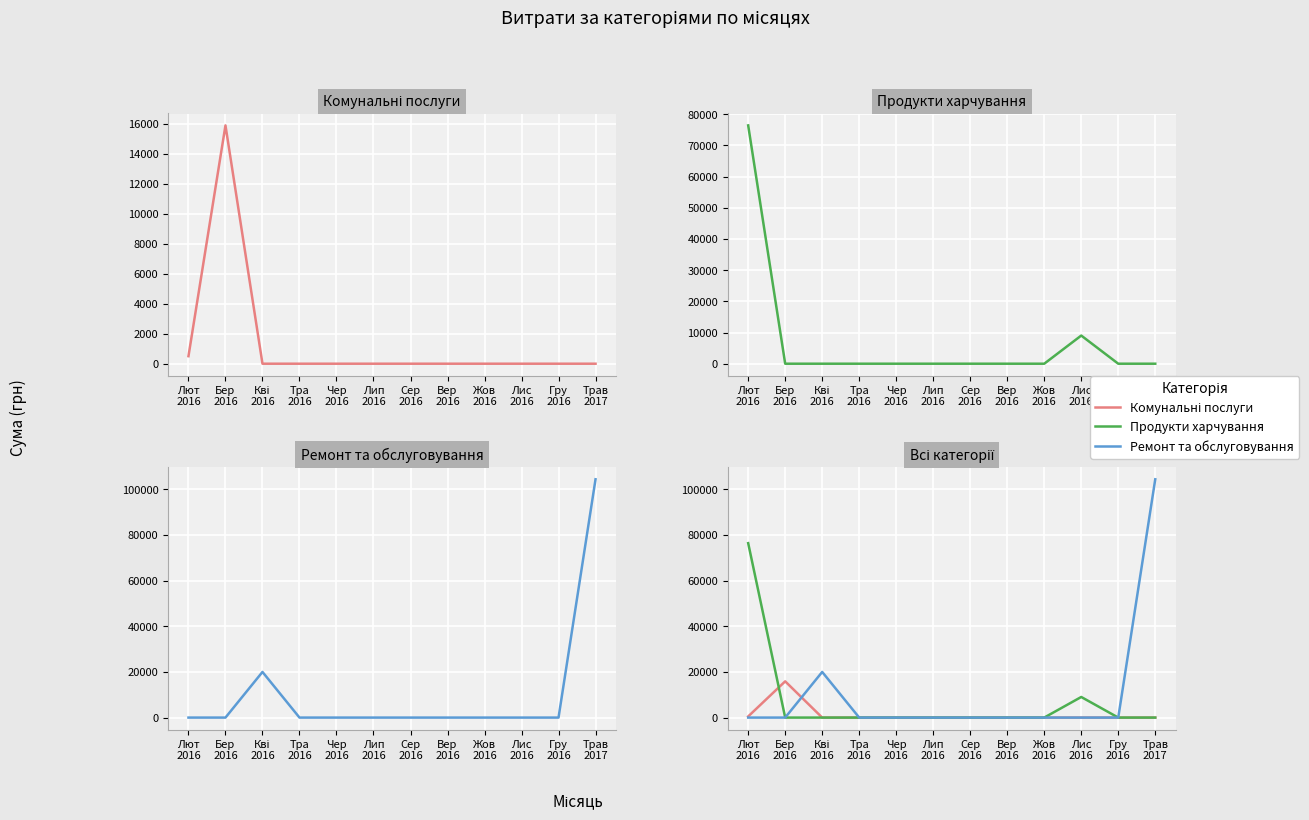

List the labels in order of Продукти харчування value, smallest first.

Бер
2016, Кві
2016, Тра
2016, Чер
2016, Лип
2016, Сер
2016, Вер
2016, Жов
2016, Гру
2016, Трав
2017, Лис
2016, Лют
2016